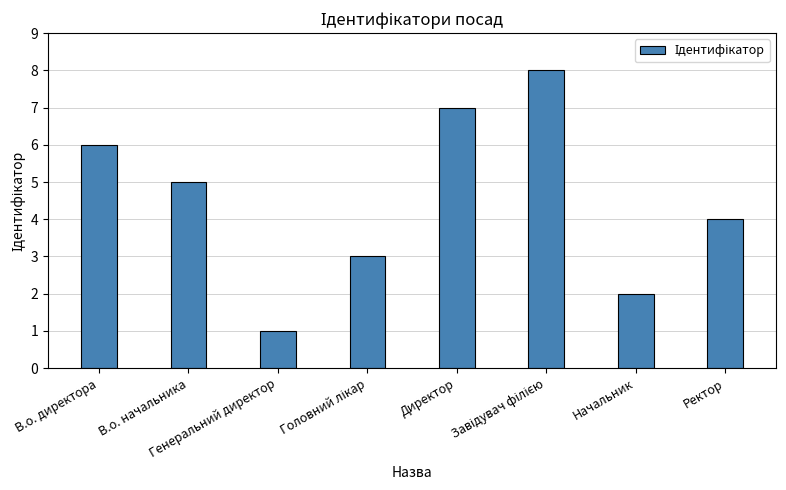

At which category does the chart reach its minimum across all series?

Генеральний директор